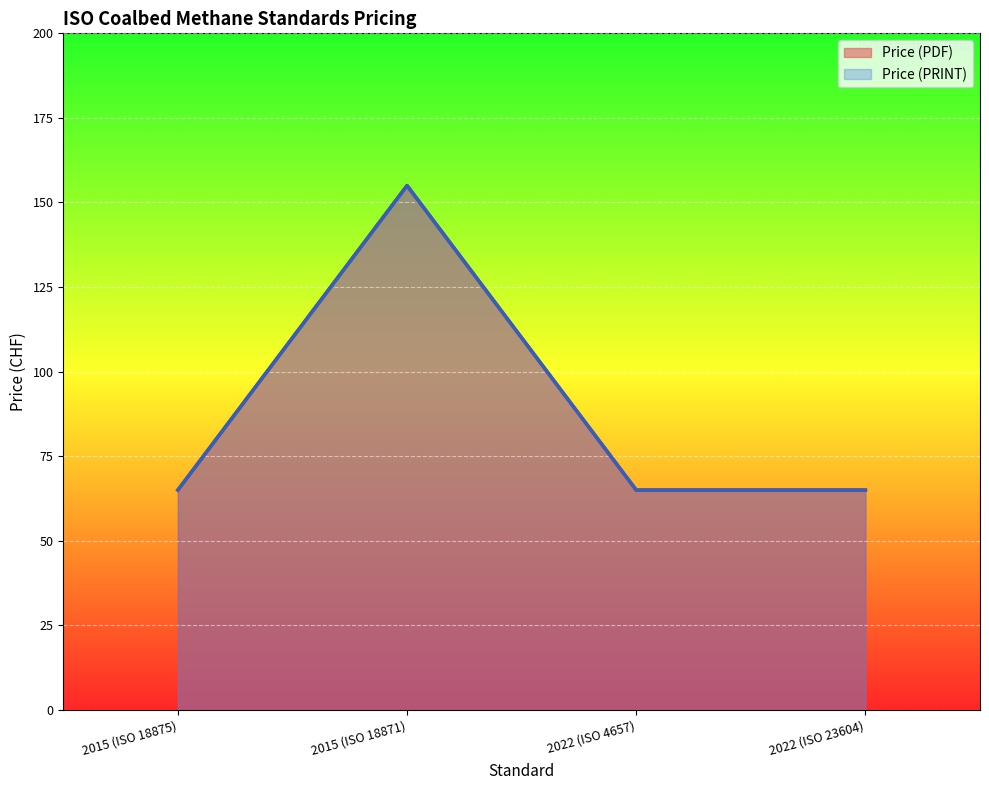

Rank the series at 2022 (ISO 23604) from highest to lowest value.

Price (PDF), Price (PRINT)